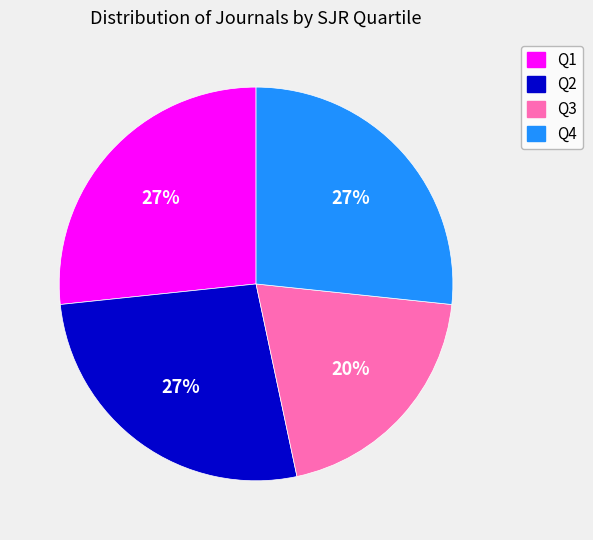

Which slice is the smallest?

Q3